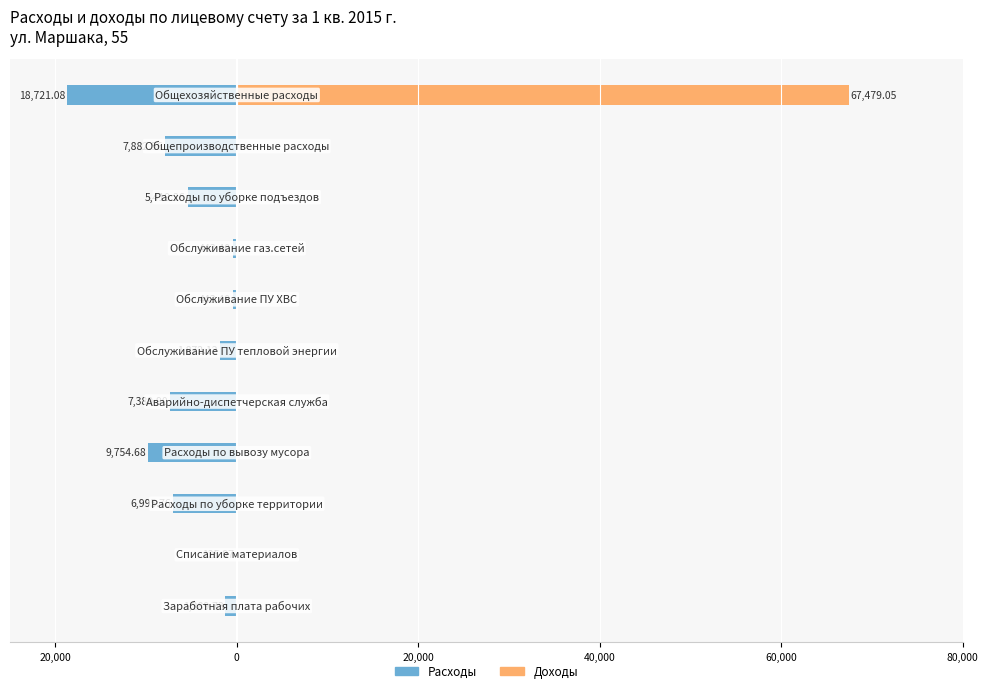

Is it true that Расходы equals -9619.5 at 8?

False